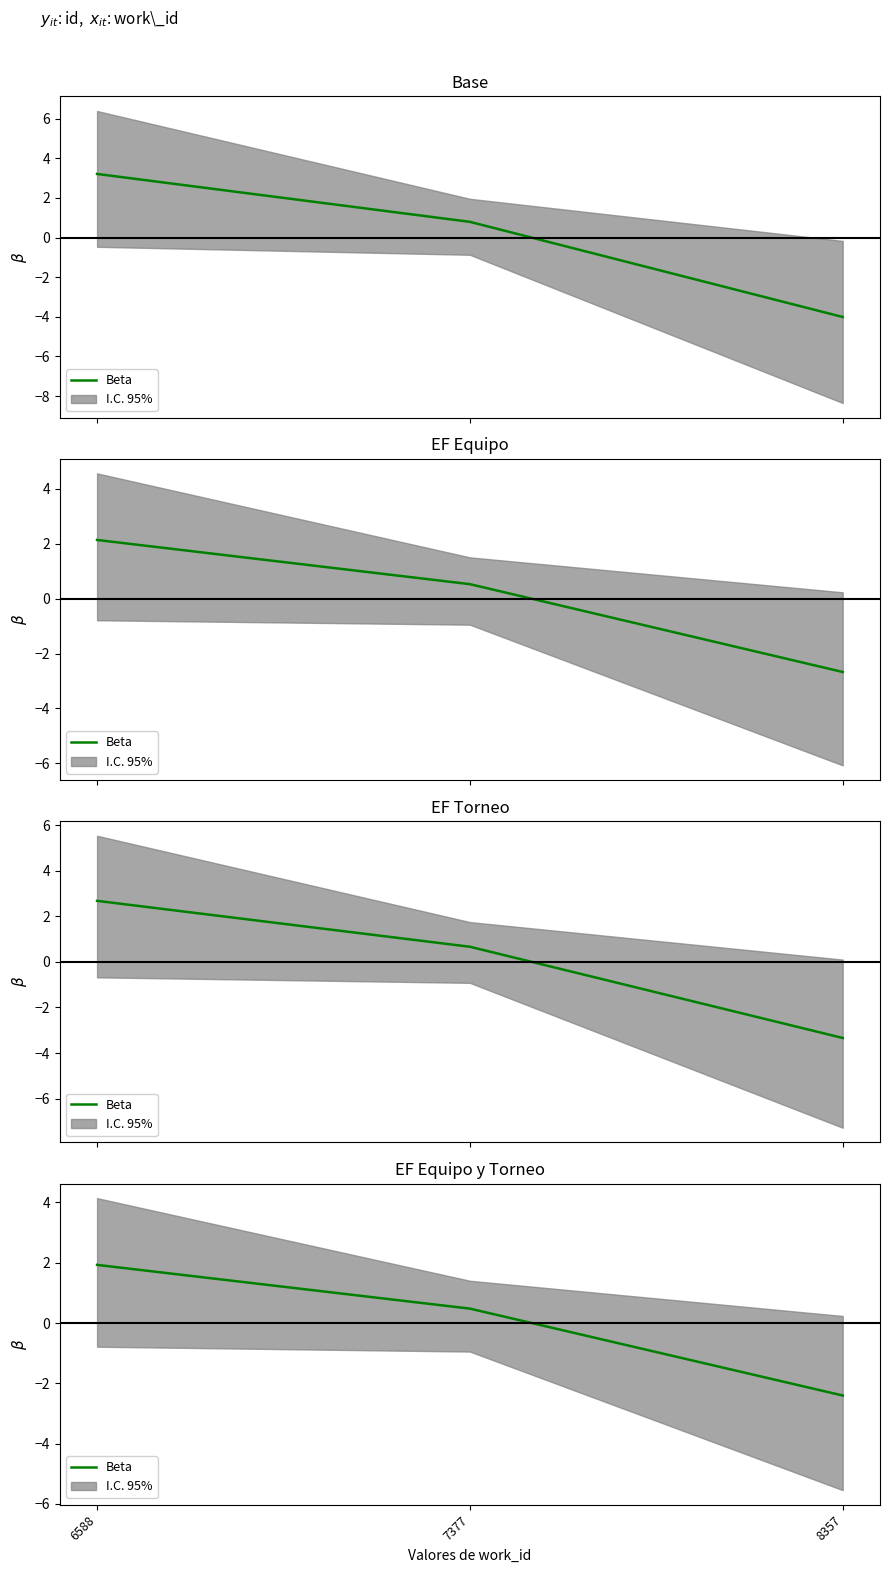

How many values are above zero?

2